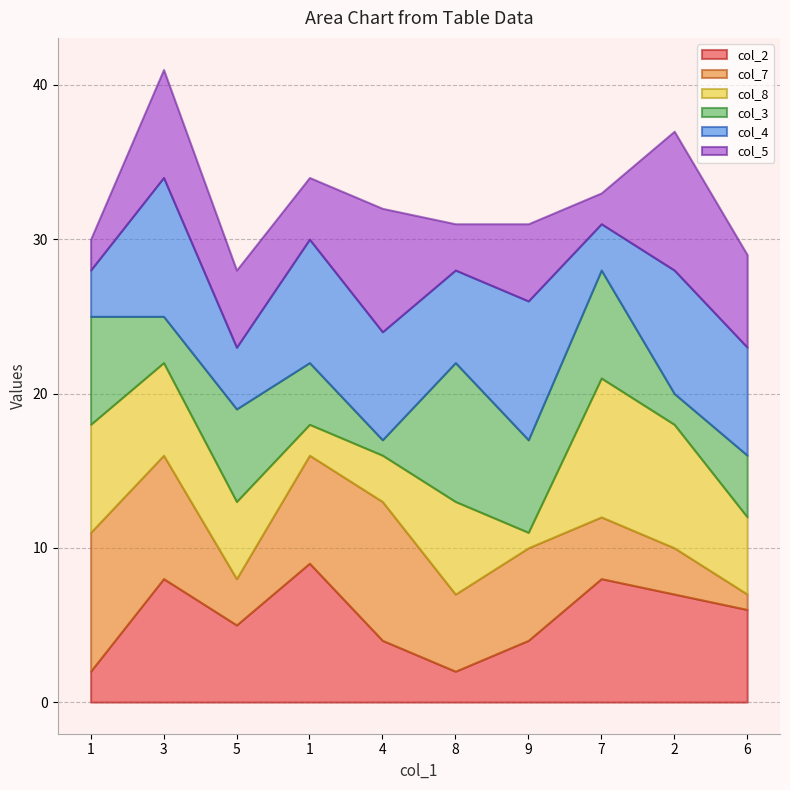

What is the label of the 1st point from the right?

6